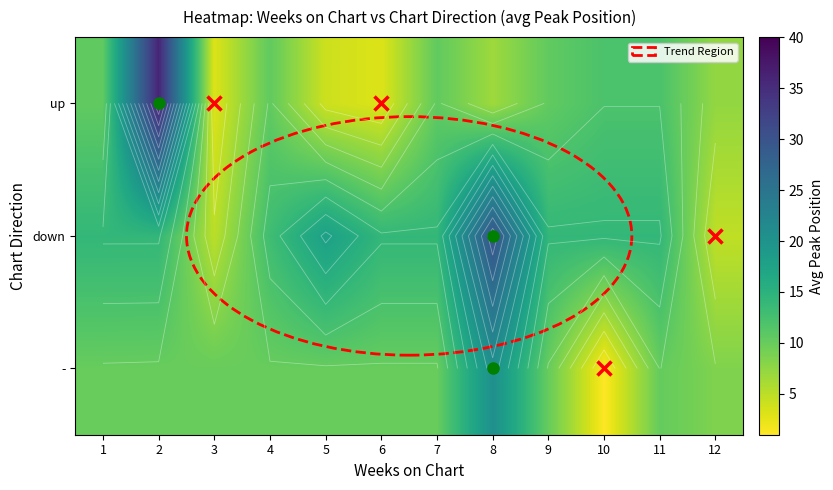

At which category is the sum across all series the highest?

2